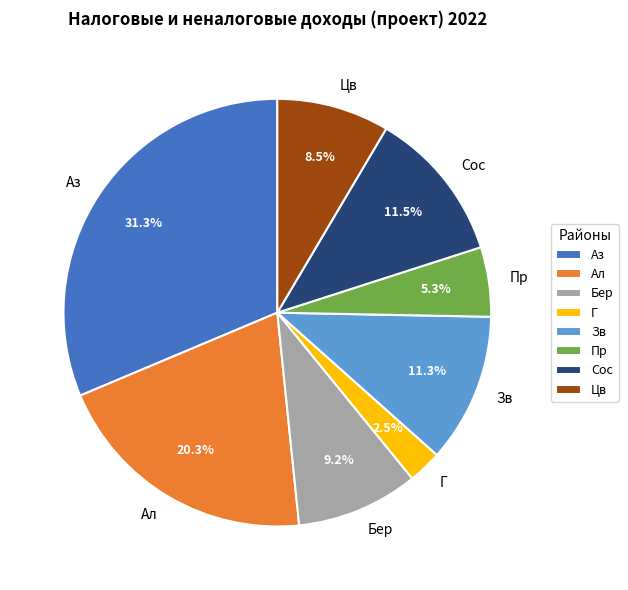

Is Цв the majority of the pie?

No